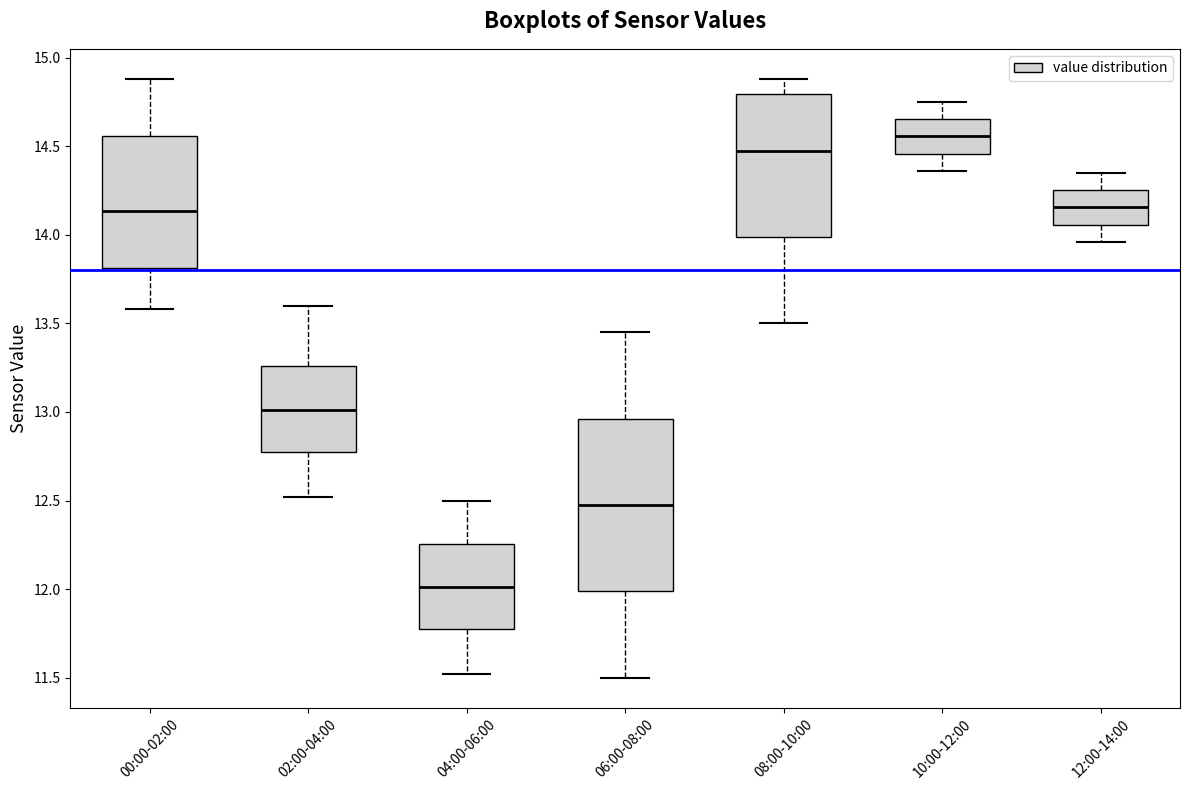

Which box's median line is the lowest?

04:00-06:00